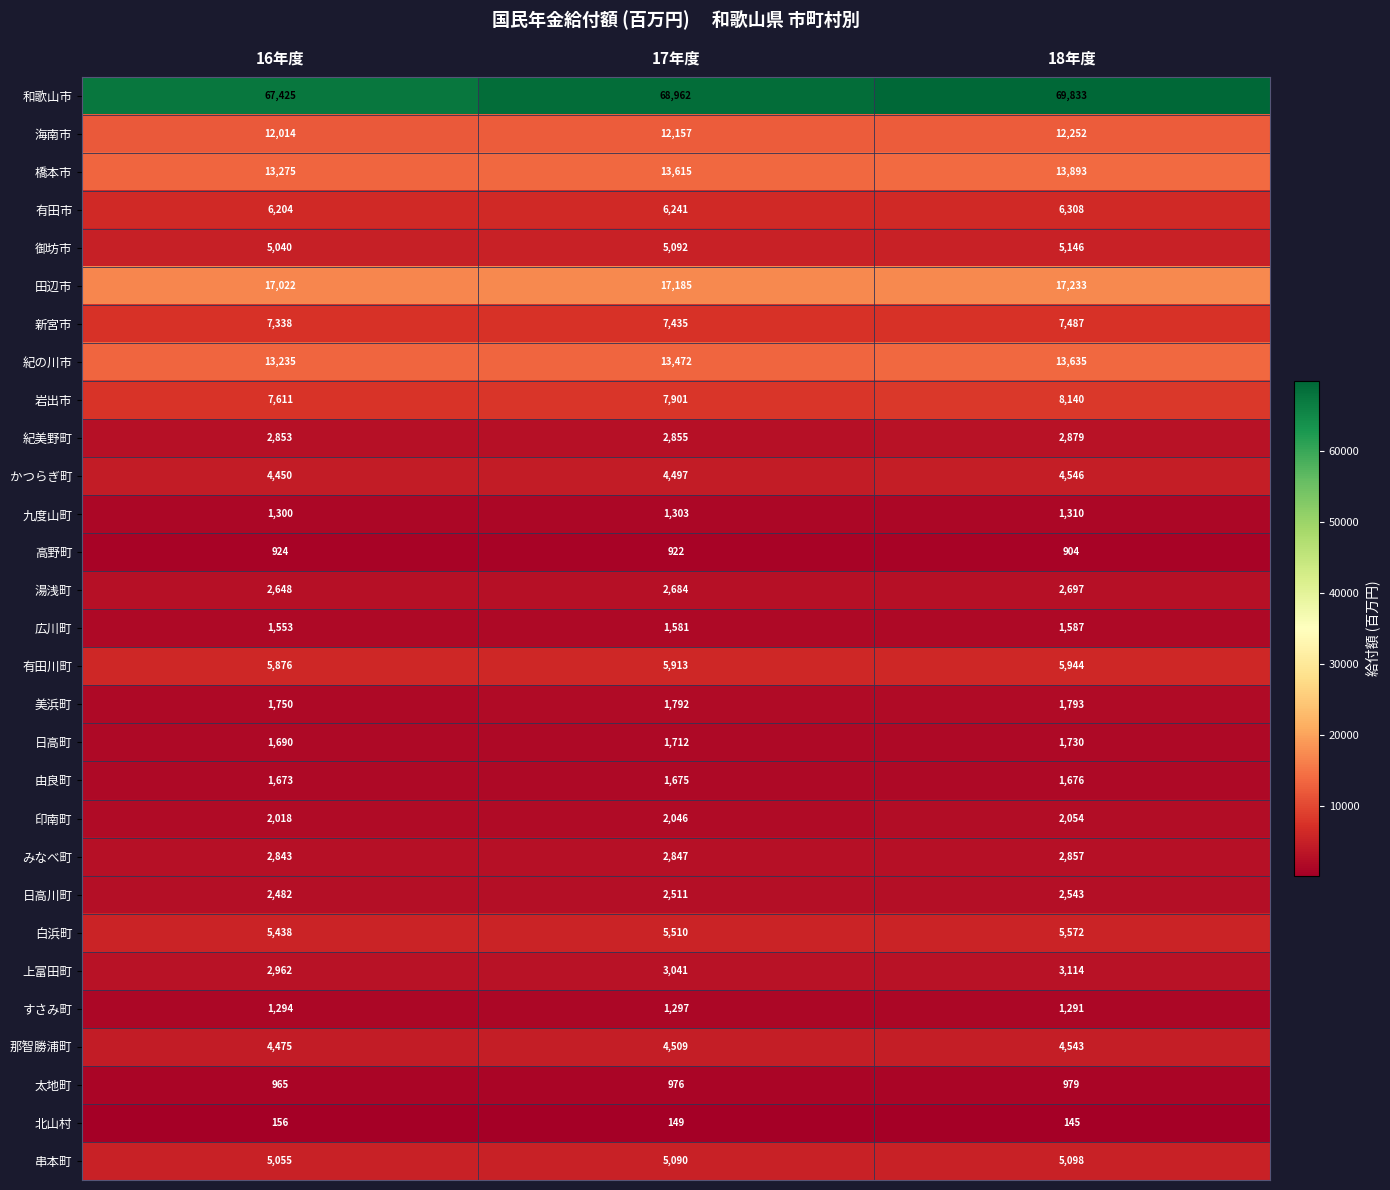

Count the 有田市 values in the range 6204 to 6308.

3